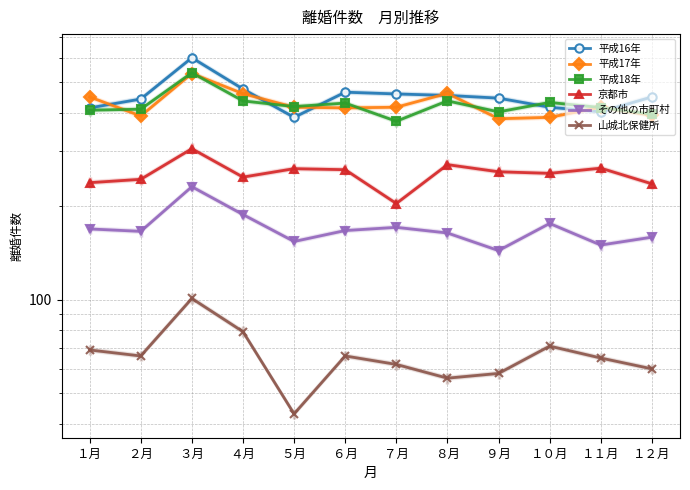

True or false: 平成16年 and その他の市町村 cross at least once.

False